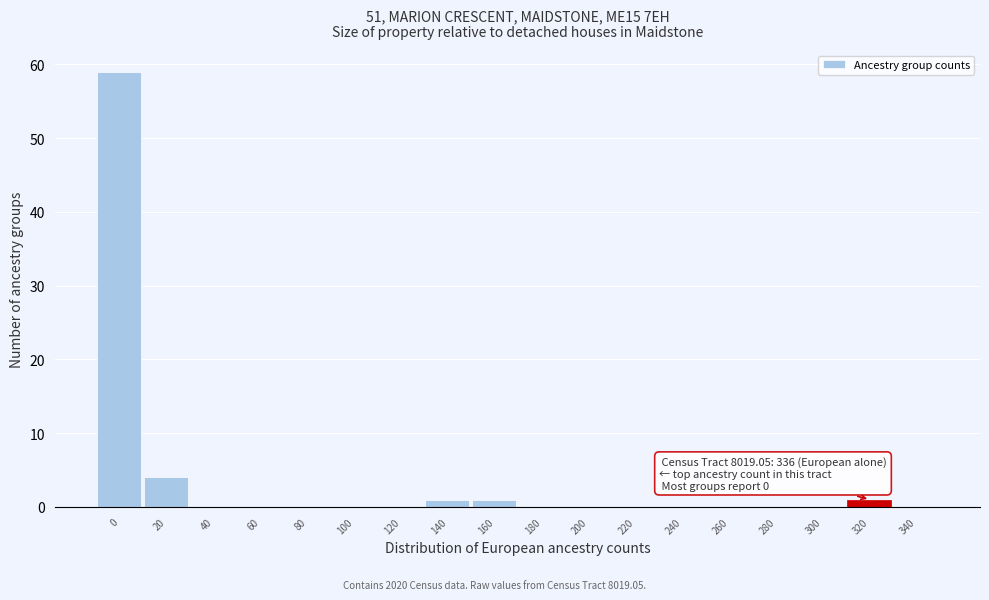

Reading left to right, transcribe all the data shown in this chart.

0=59	20=4	40=0	60=0	80=0	100=0	120=0	140=1	160=1	180=0	200=0	220=0	240=0	260=0	280=0	300=0	320=1	340=0